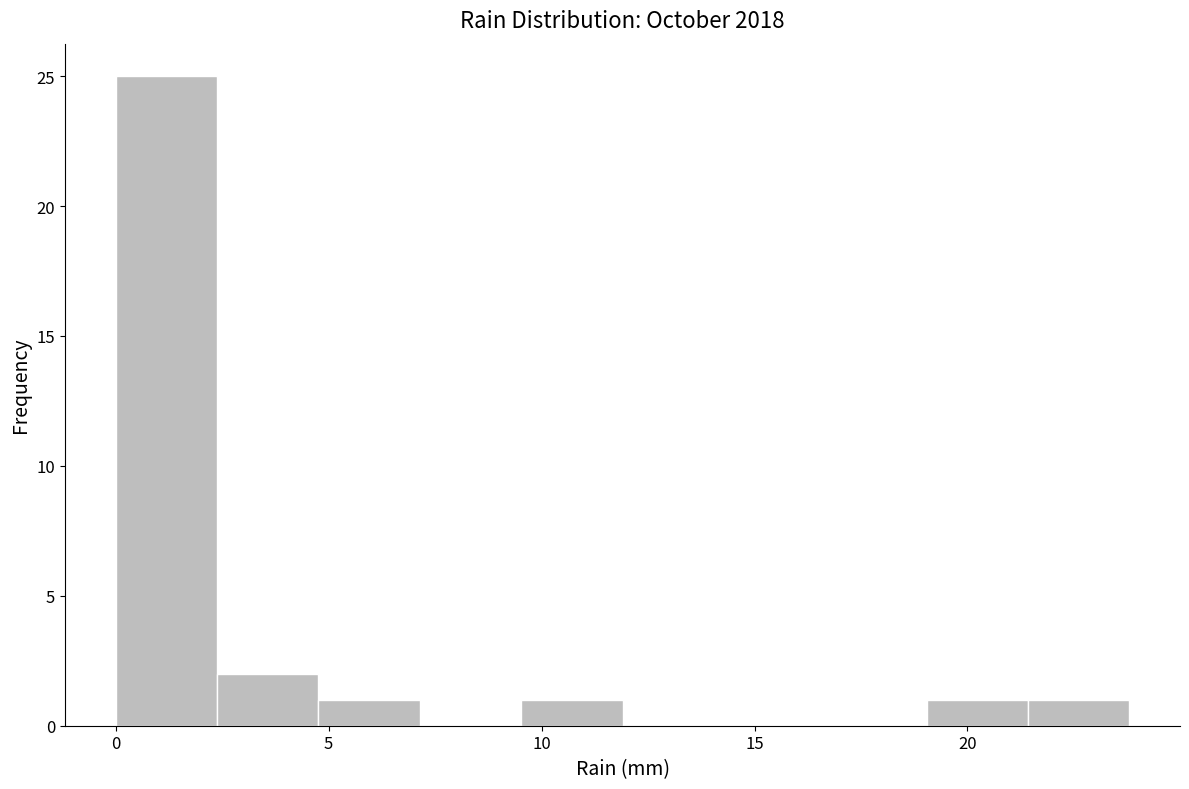

Reading left to right, list every bar in this chart as the range it spans on the x-axis followed by its height. Neither the bar edges nor the heights are printed on the chart, so give them approximately, as read against the axes.

0.0 to 2.5: 25
2.5 to 5.0: 2
5.0 to 7.0: 1
7.0 to 9.5: 0
9.5 to 12.0: 1
12.0 to 14.5: 0
14.5 to 16.5: 0
16.5 to 19.0: 0
19.0 to 21.5: 1
21.5 to 24.0: 1